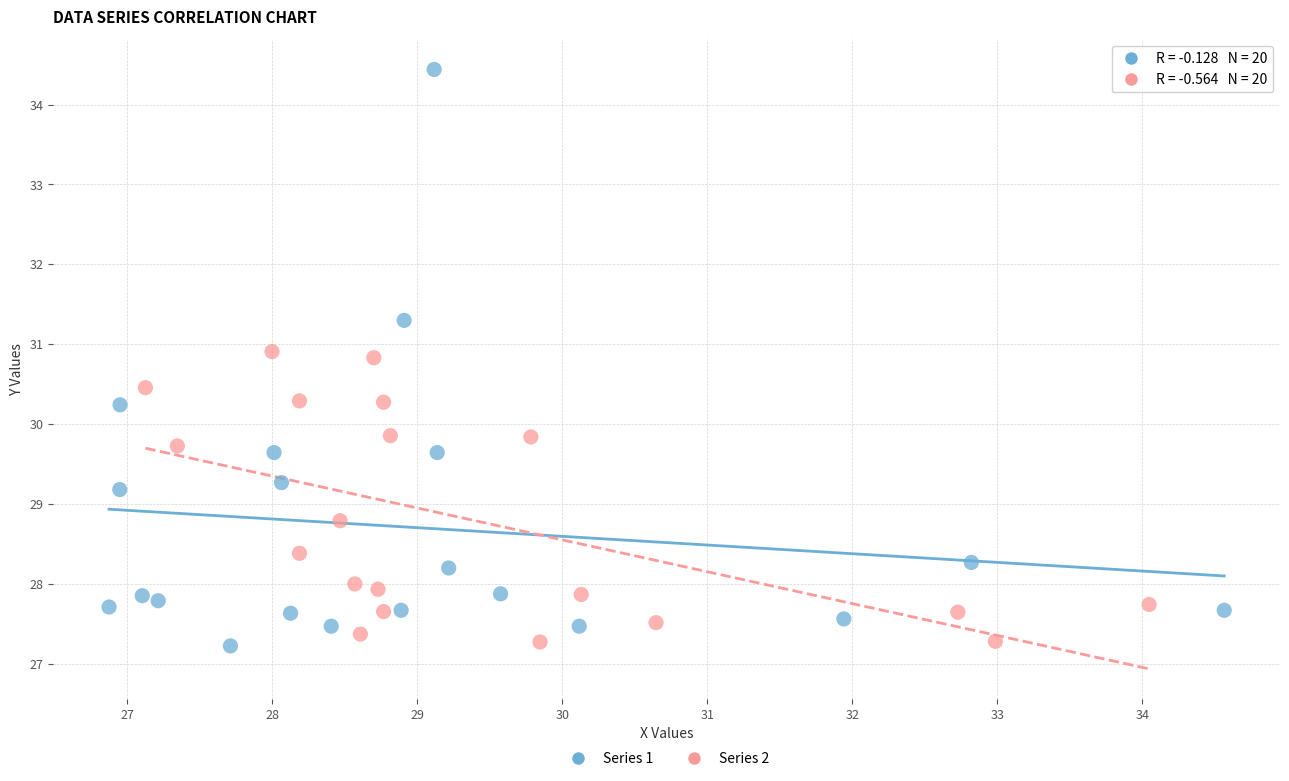

Which series contains the highest Y value?

Series 1